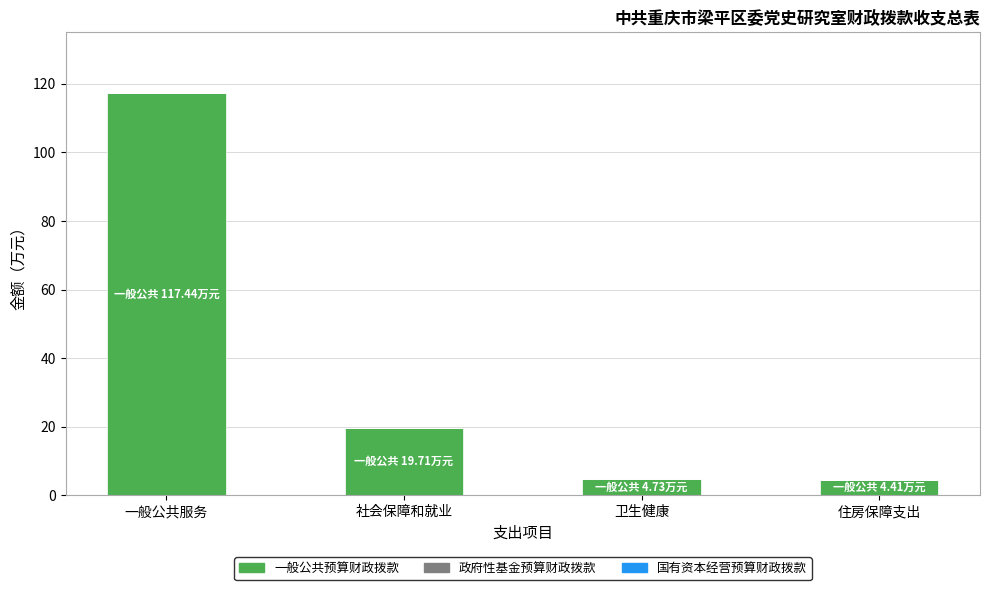

What value does the data have at 住房保障支出?

4.4